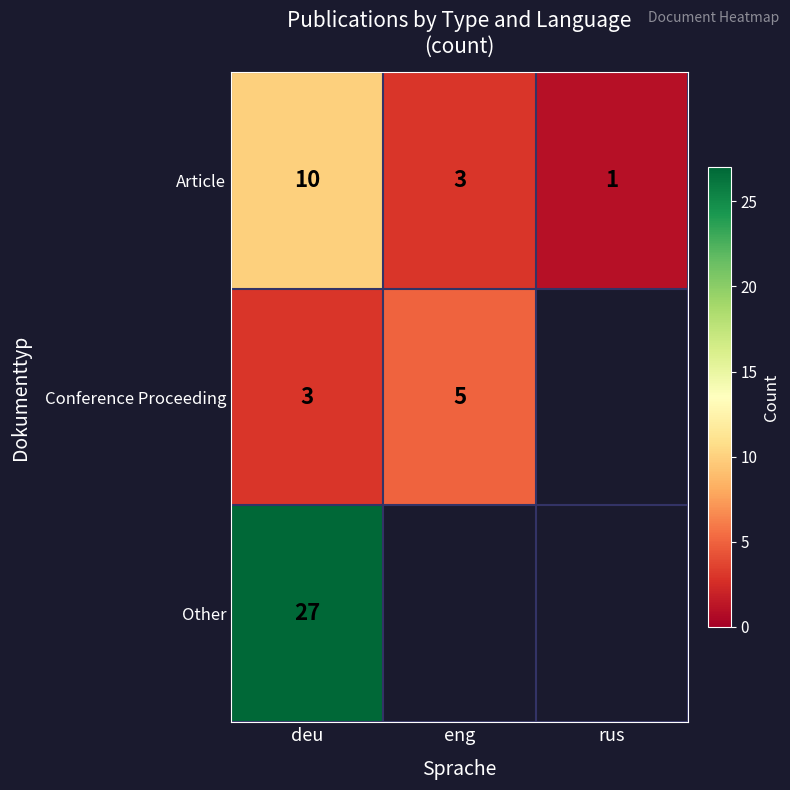

What is the sum of all Article values?

14